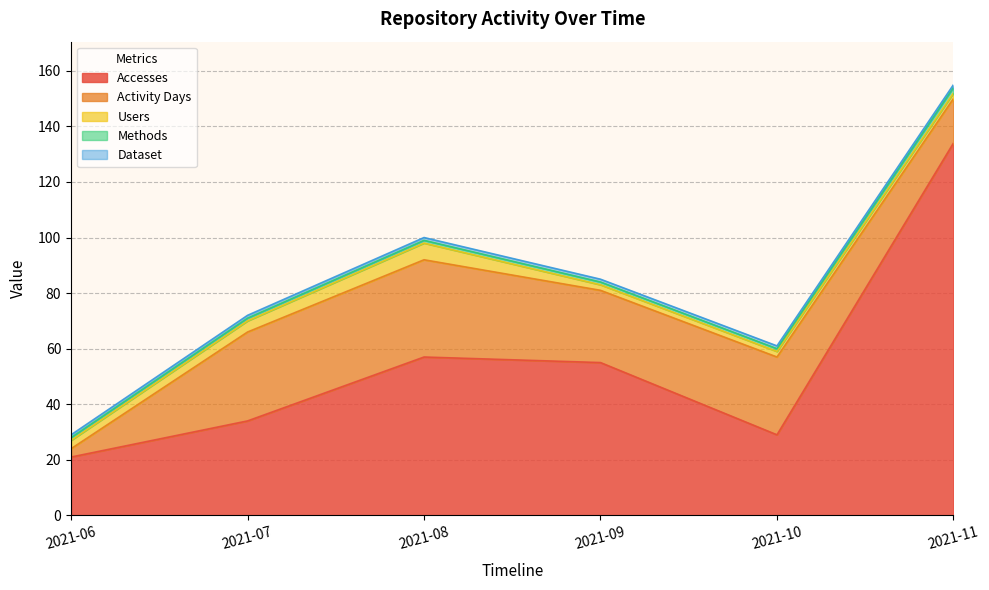

How many lines are shown in the chart?

5